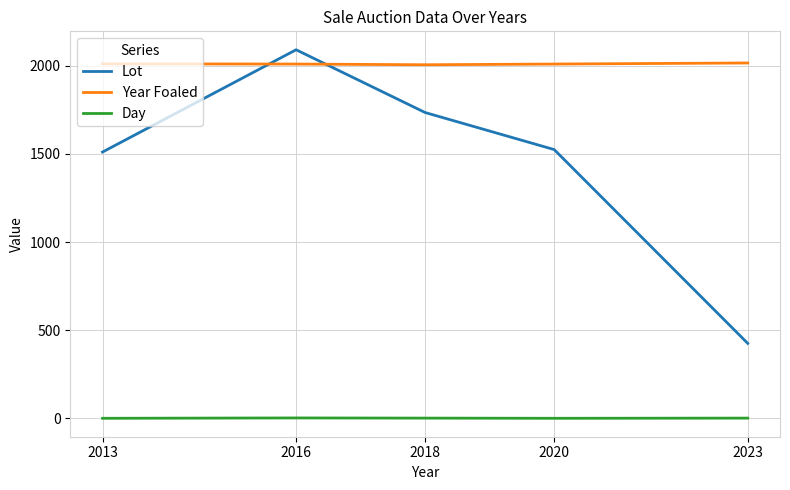

What is the sum of the Year Foaled values at 2018 and 2023?

4022